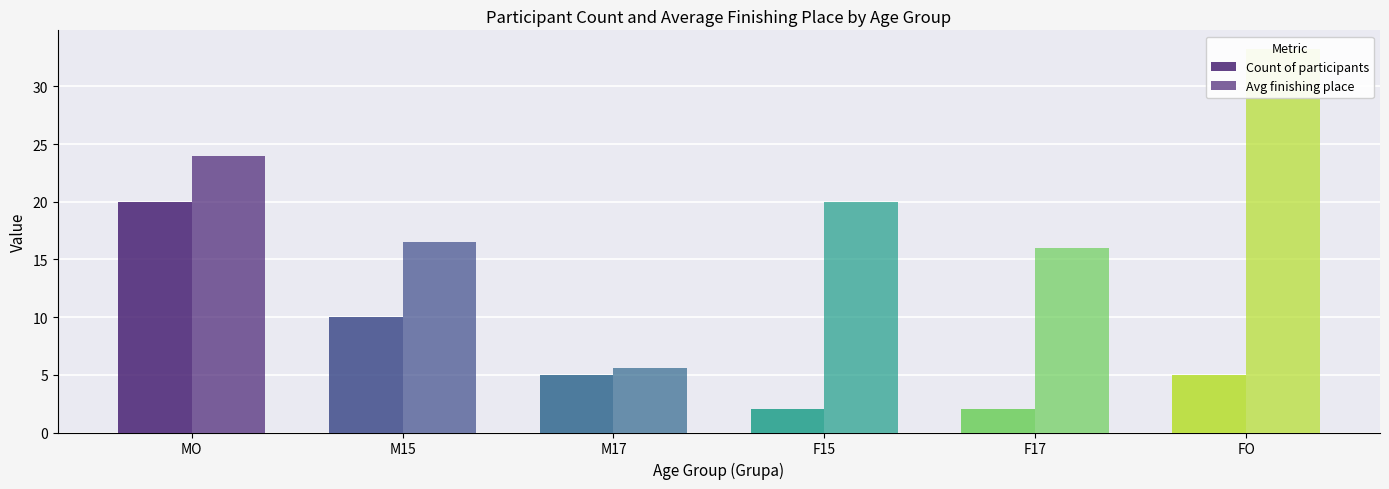

Rank the categories by Avg finishing place value from highest to lowest.

FO, MO, F15, M15, F17, M17